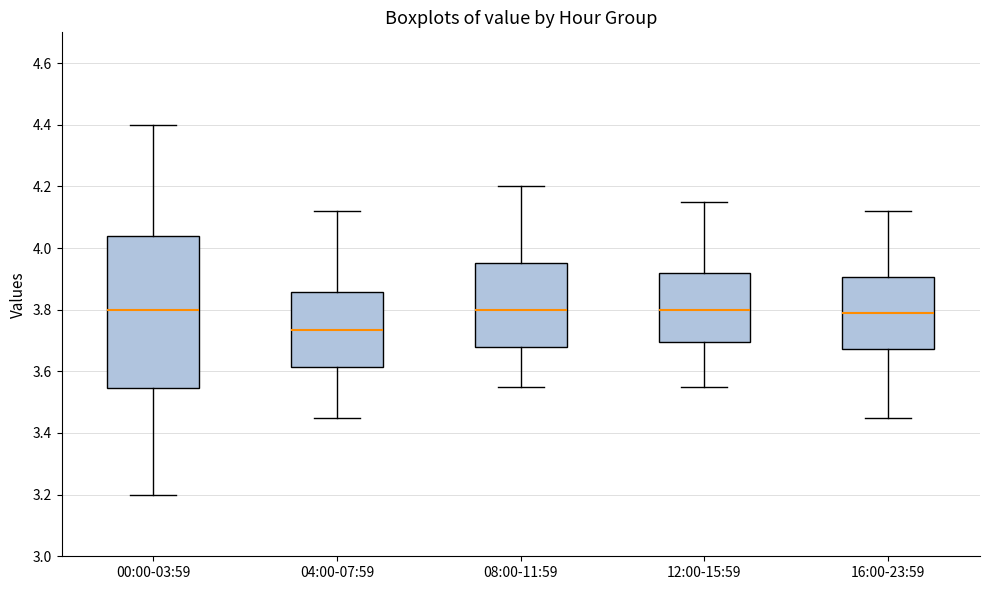

Where is the upper edge of the box for 00:00-03:59 on the y-axis? The values are not printed on the chart, so give them approximately, as read against the axis.

4.04